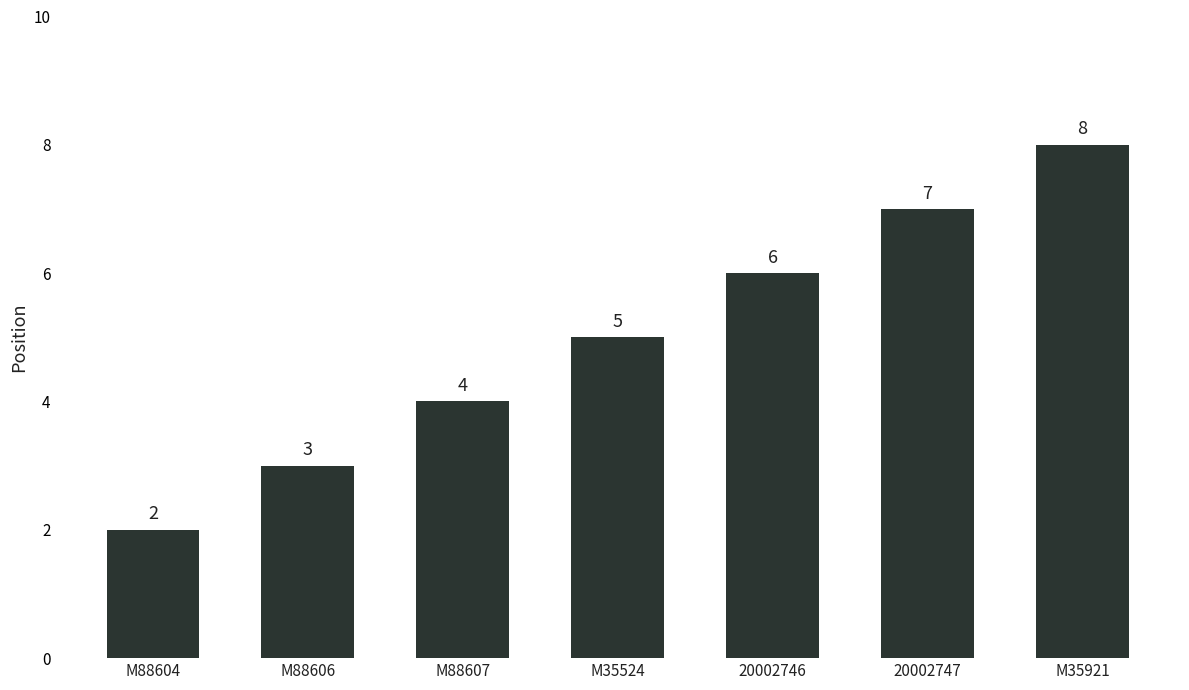

Which has a higher value, 20002746 or M88604?

20002746